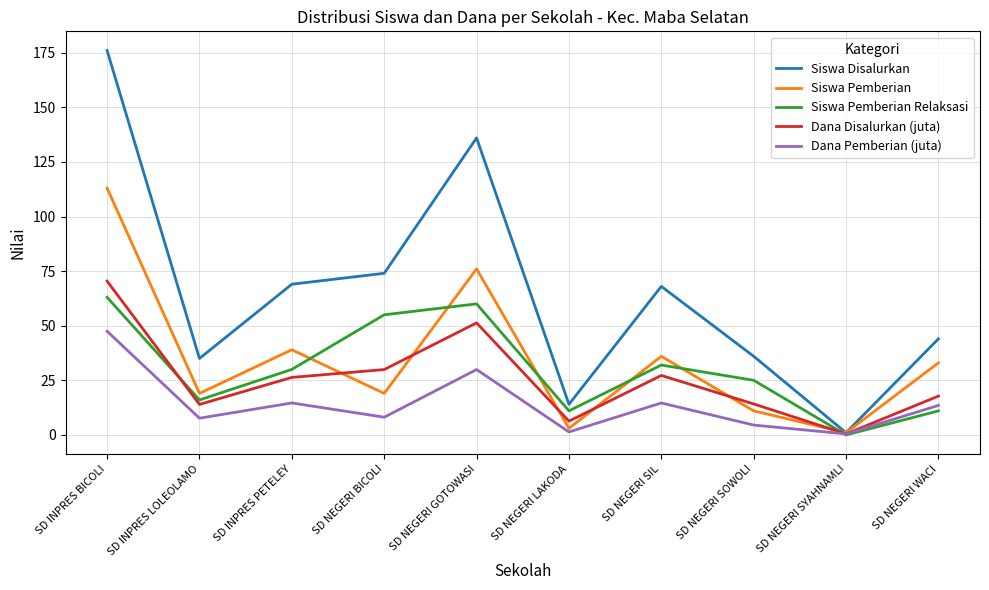

True or false: Siswa Disalurkan has a value of 114.7 at SD NEGERI SIL.

False